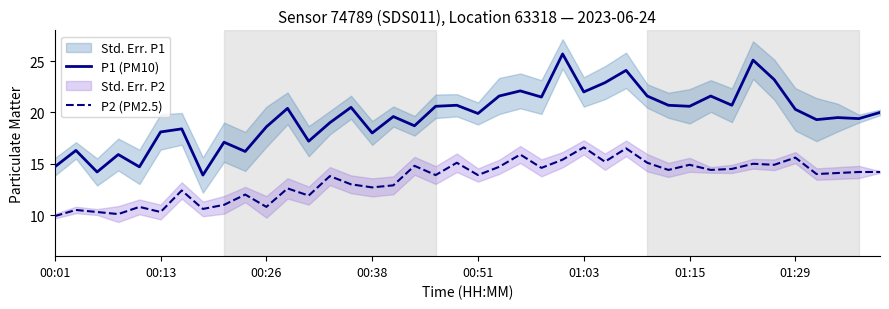

The value of P2 (PM2.5) at 29 is 14.4. True or false?

True